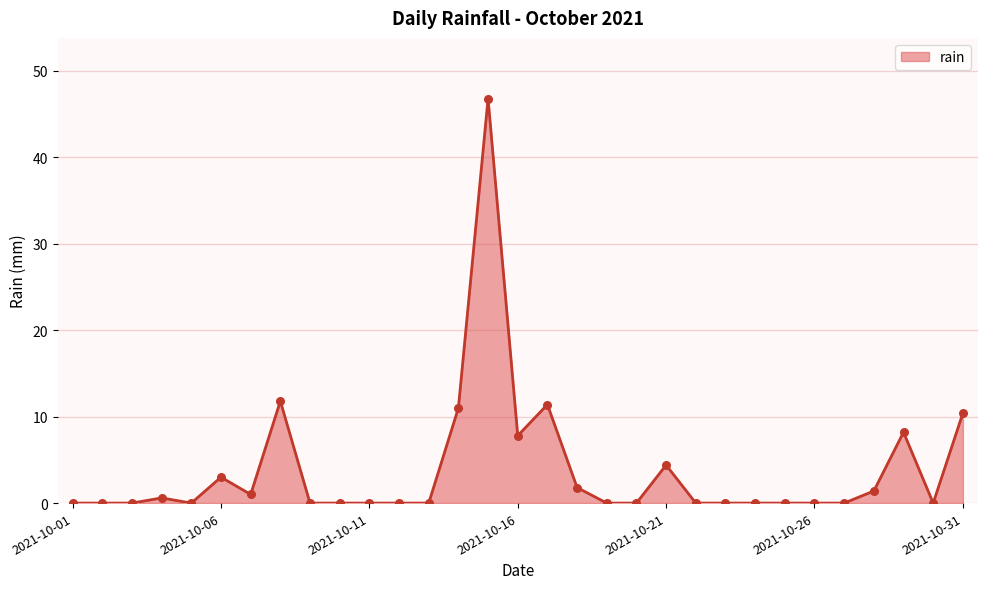

What is the maximum value shown in the chart?

46.8